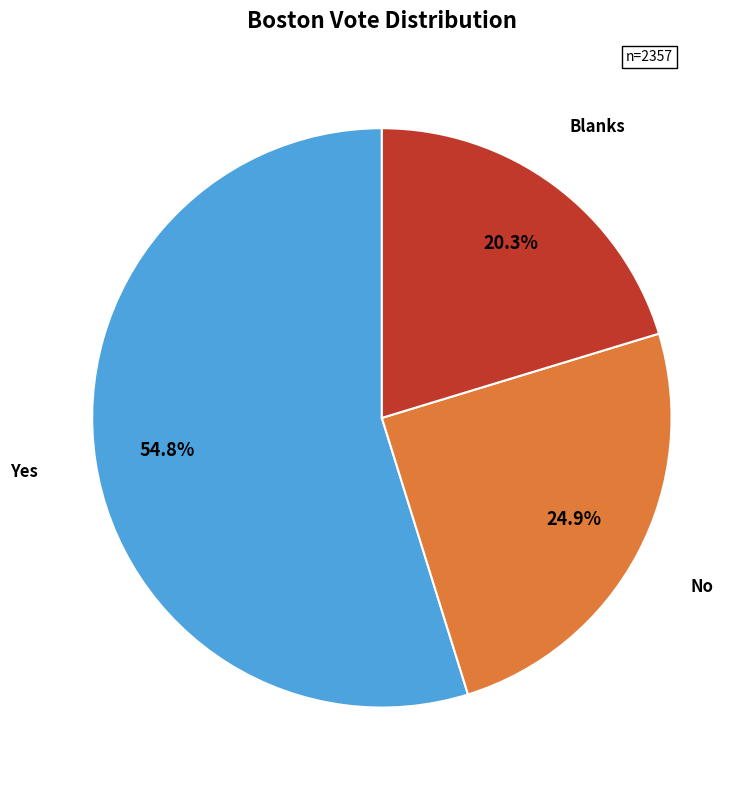

Is there a majority slice in this chart?

Yes